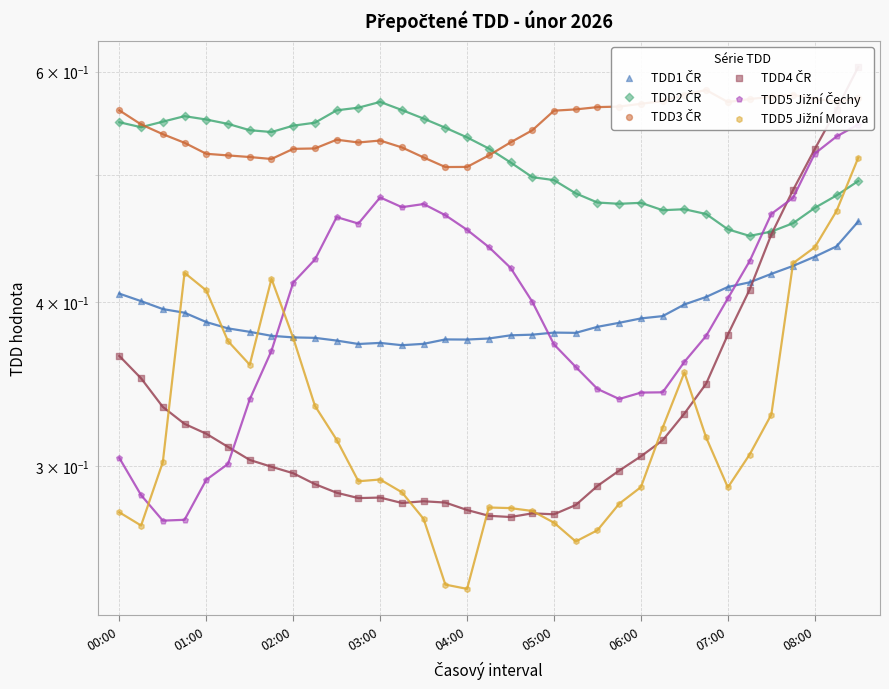

At how many categories does at least one series exceed 0?

35